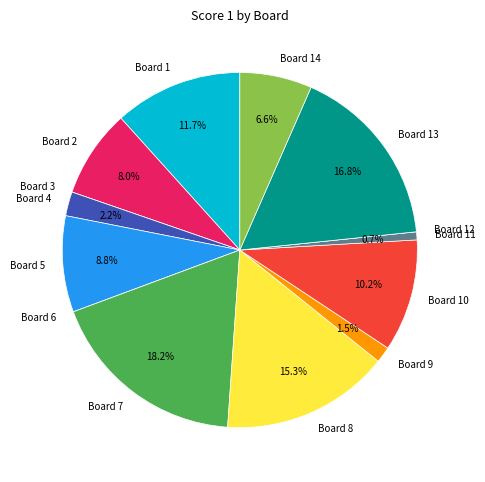

Combined, do Board 10 and Board 4 account for over 50%?

No